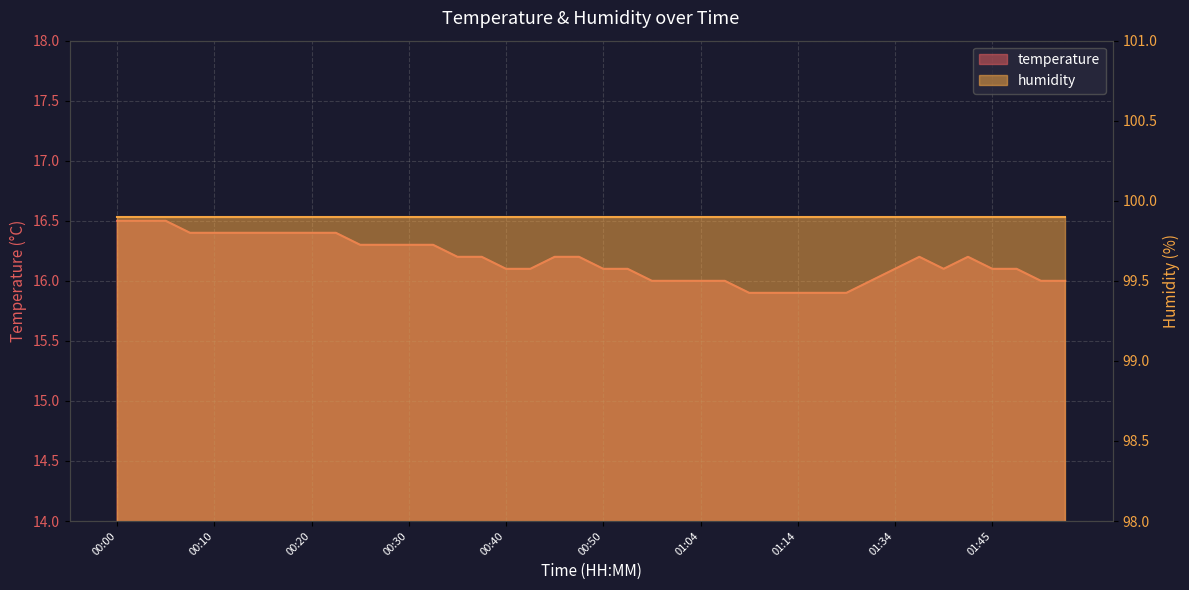

Reading left to right, what are all the values shown in this chart?

00:00=16.5	00:03=16.5	00:05=16.5	00:08=16.4	00:10=16.4	00:13=16.4	00:15=16.4	00:18=16.4	00:20=16.4	00:22=16.4	00:25=16.3	00:27=16.3	00:30=16.3	00:32=16.3	00:35=16.2	00:37=16.2	00:40=16.1	00:42=16.1	00:45=16.2	00:47=16.2	00:50=16.1	00:56=16.1	00:59=16.0	01:01=16.0	01:04=16.0	01:06=16.0	01:09=15.9	01:12=15.9	01:14=15.9	01:17=15.9	01:19=15.9	01:29=16.0	01:34=16.1	01:37=16.2	01:40=16.1	01:43=16.2	01:45=16.1	01:48=16.1	01:51=16.0	01:53=16.0